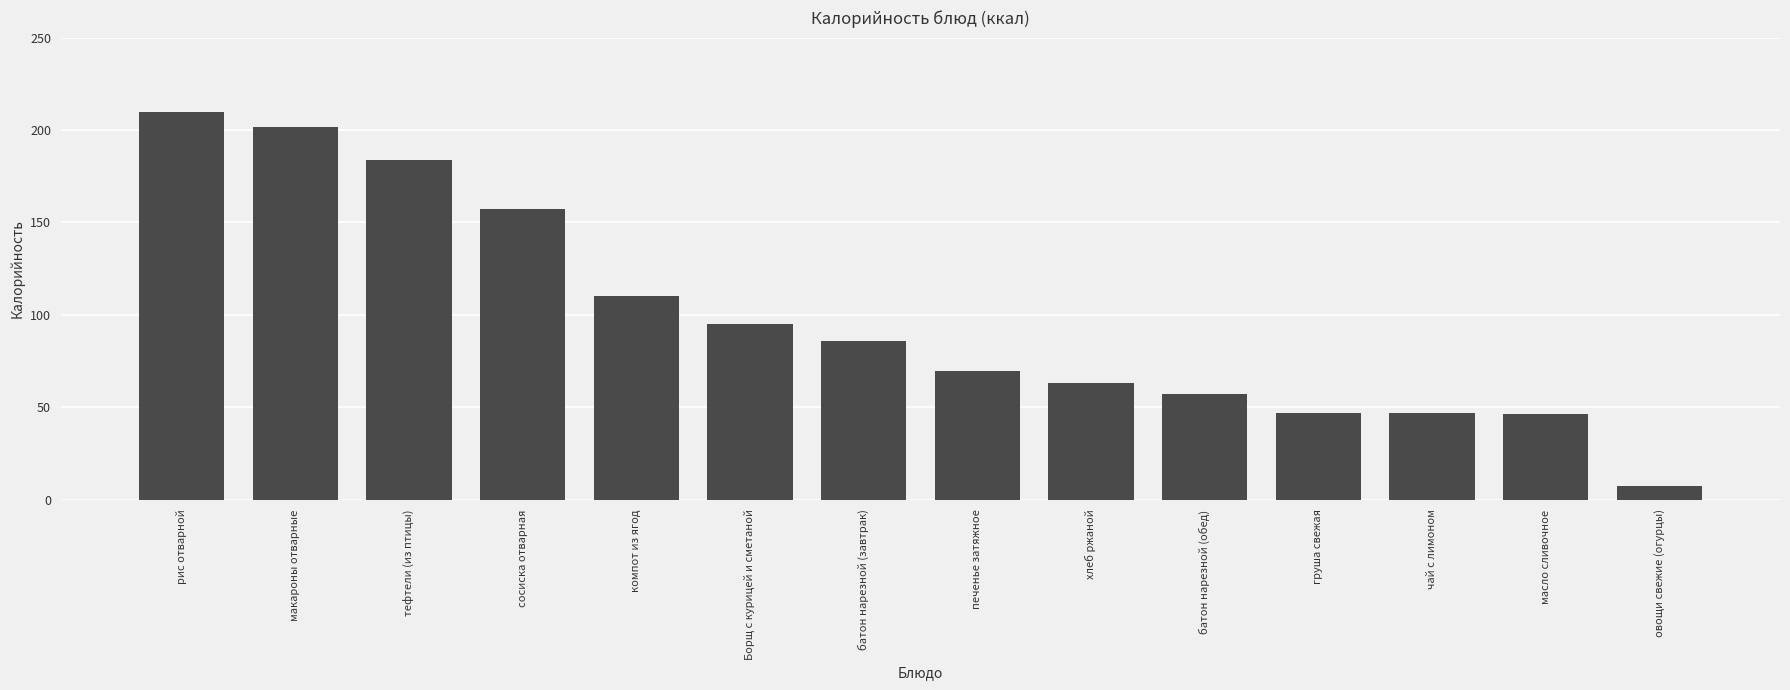

What is the value of the 7th bar from the left?

85.8